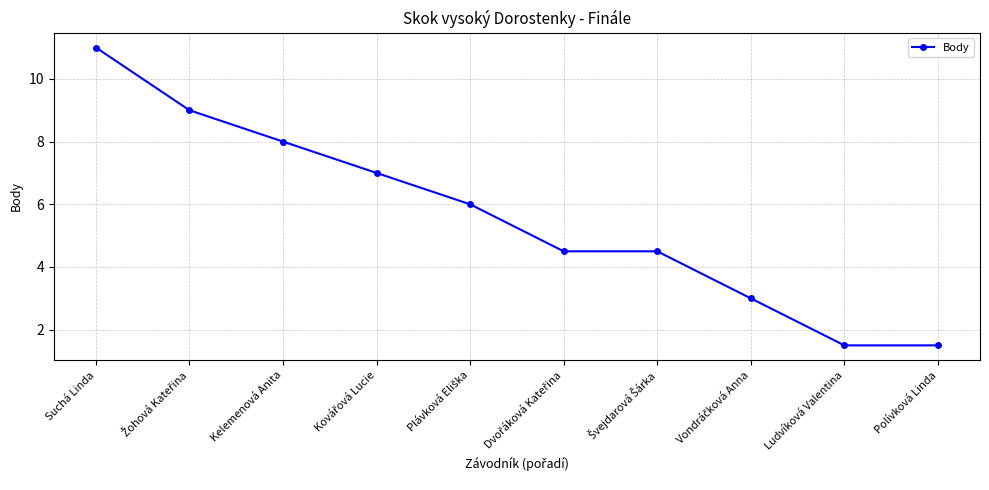

What is the value of the 5th point from the left?

6.0